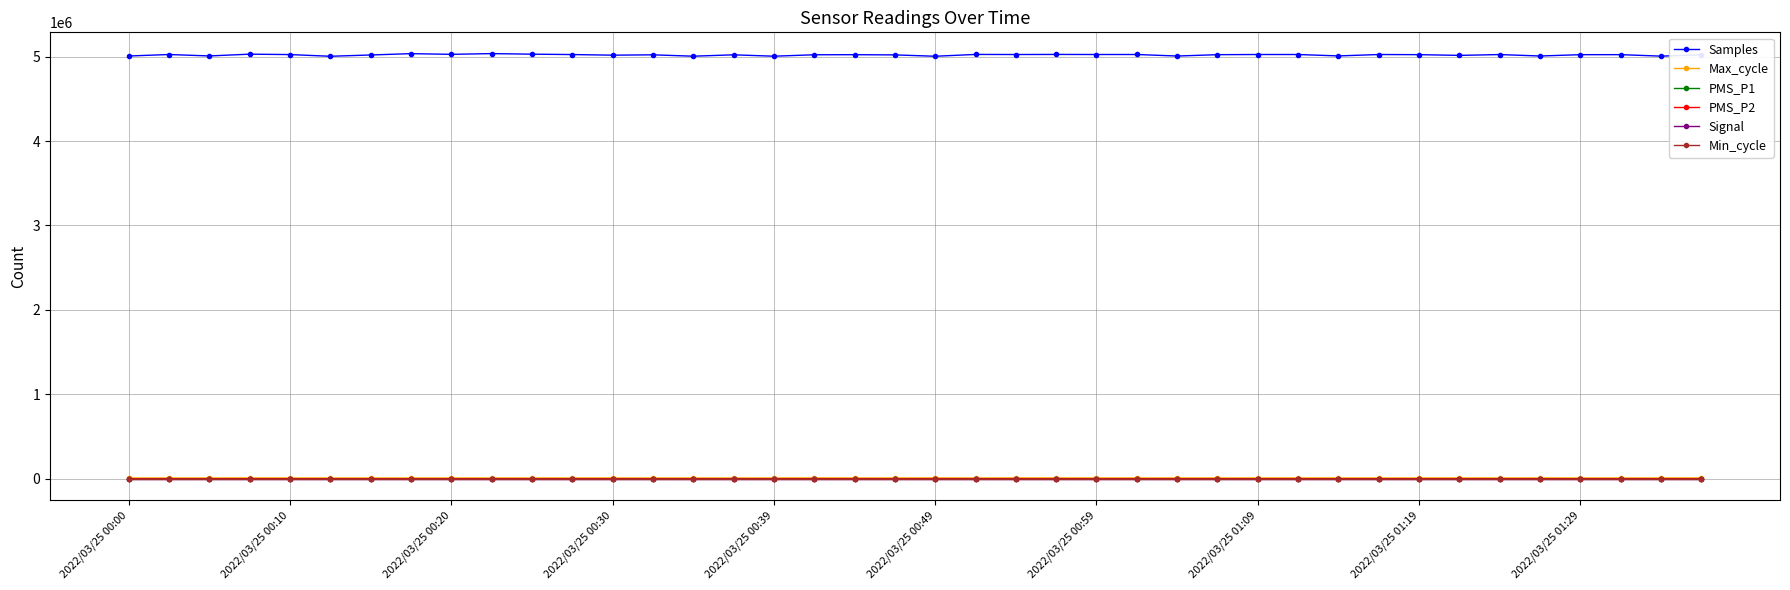

True or false: Signal and Samples cross at least once.

False